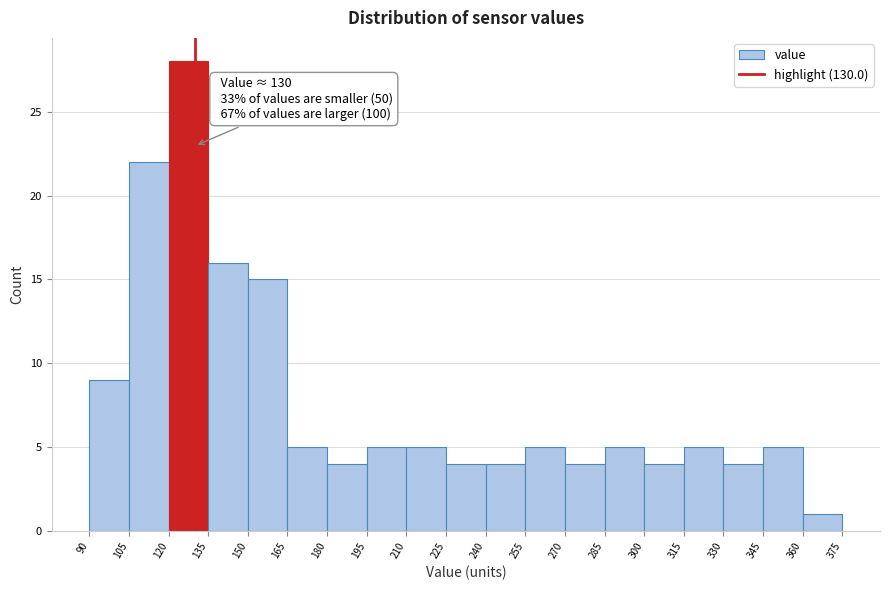

Over which range of the x-axis is the bar tallest?

120 to 135